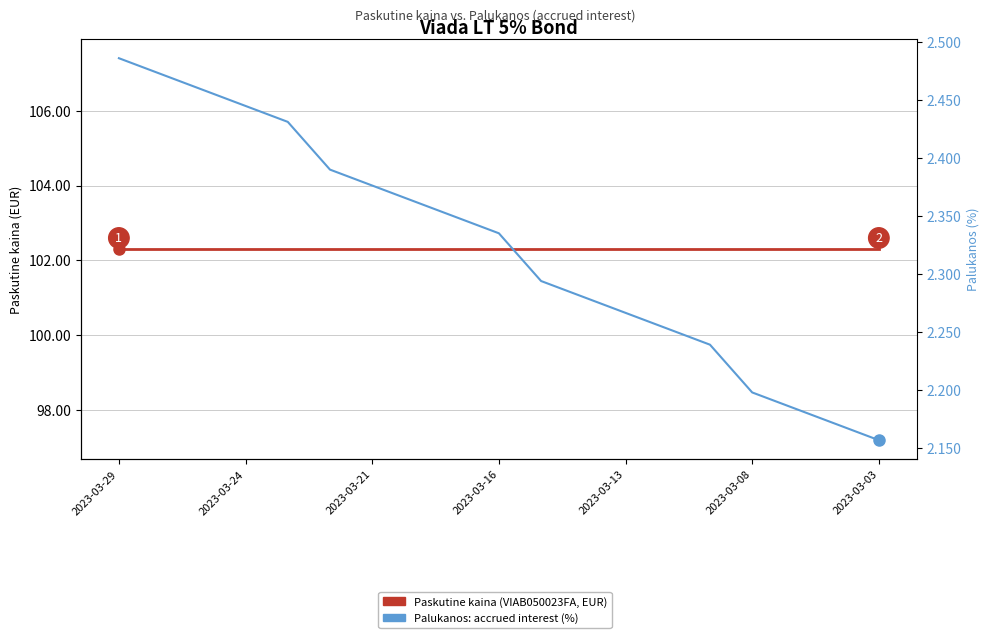

What is the minimum value shown in the chart?

2.2